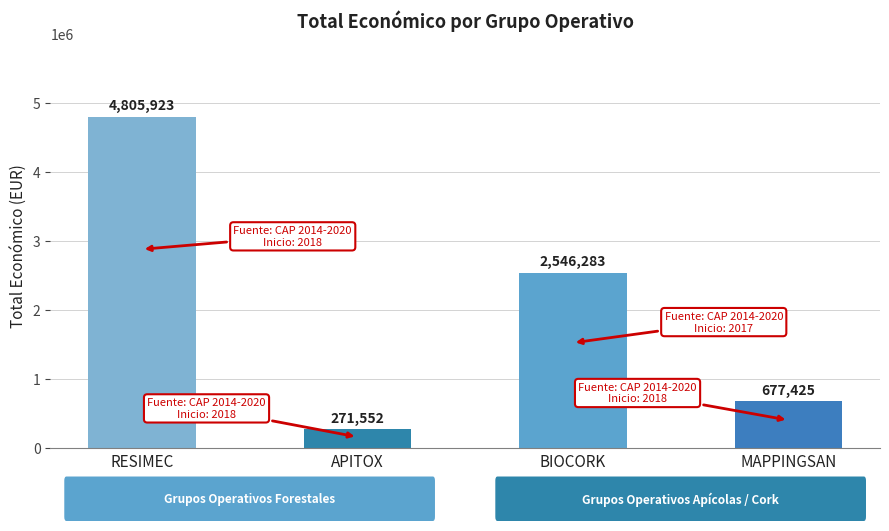

Does the chart contain stacked bars?

No